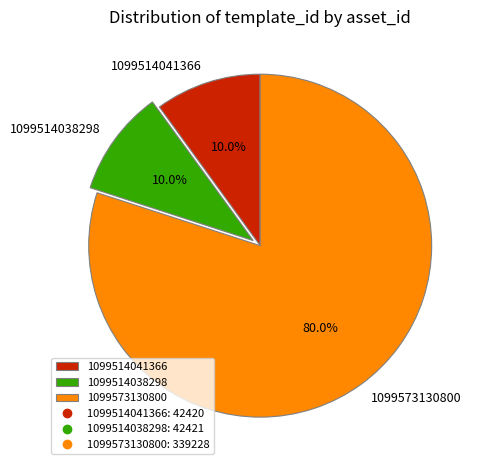

Is the sum of 1099573130800 and 1099514038298 greater than half?

Yes